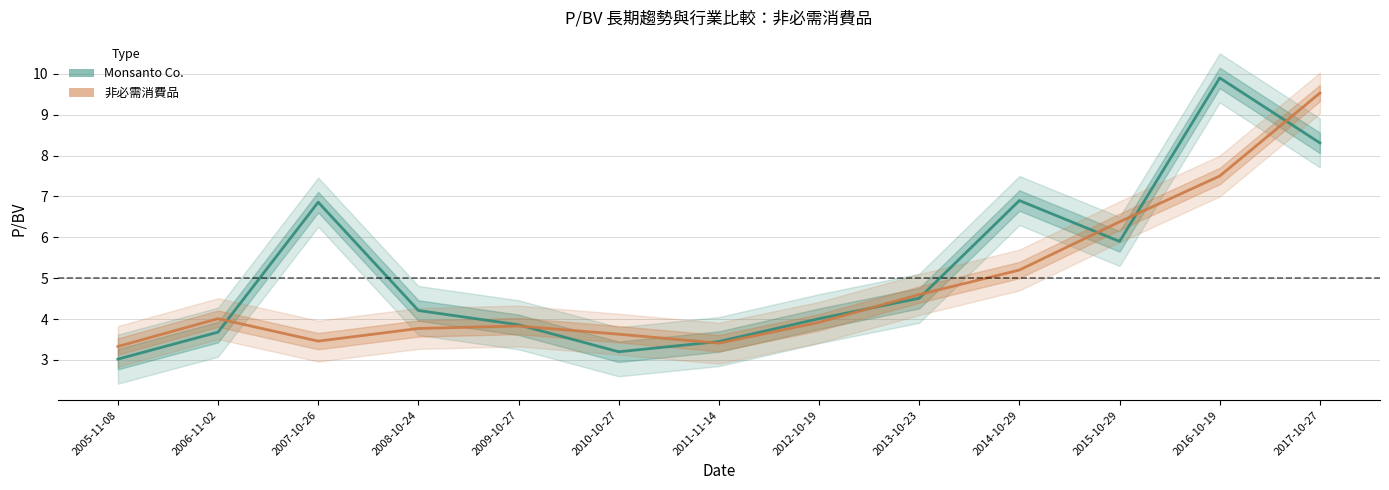

What is the difference between the second highest and second lowest values in the Monsanto Co. series?

5.1